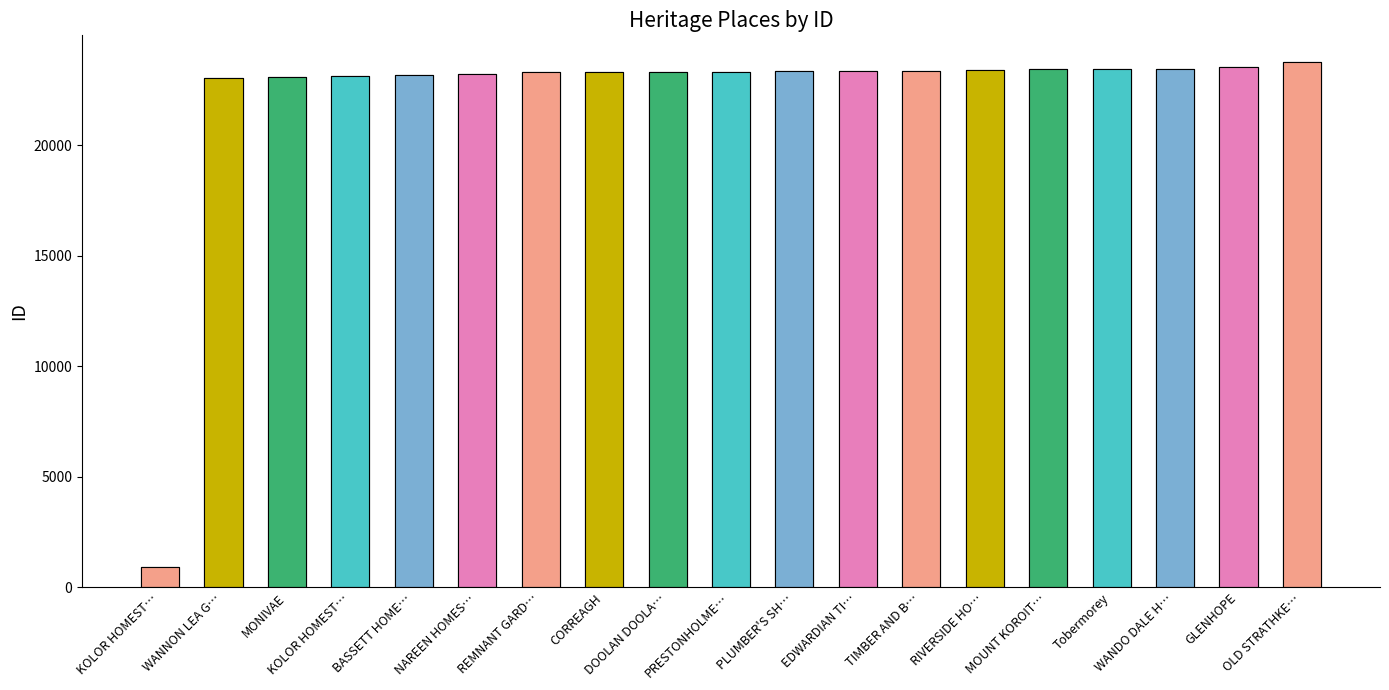

At which label is the value closest to 12349?

WANNON LEA G…